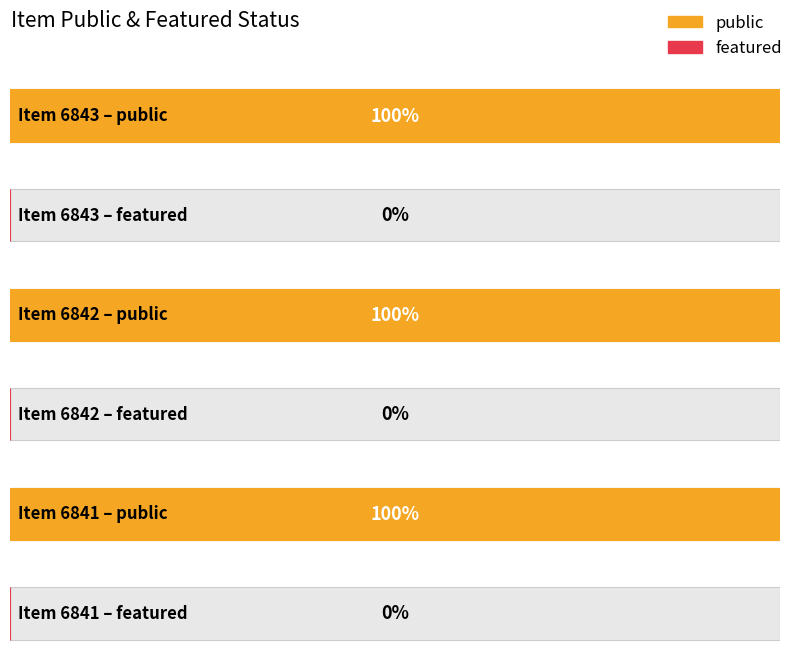

Which series has the widest spread of values?

public